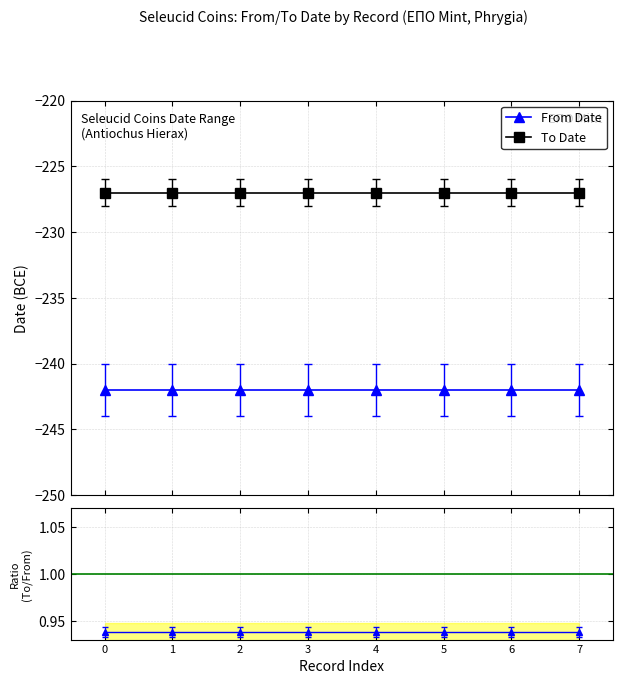

The value of From Date at 3 is -358.0. True or false?

False